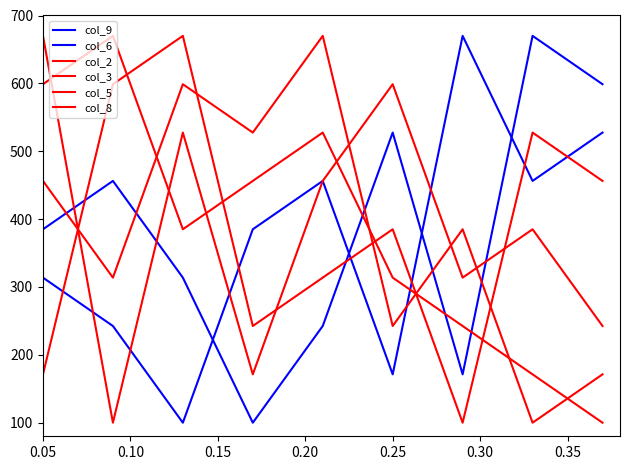

Where is the first local maximum for col_6?

0.10